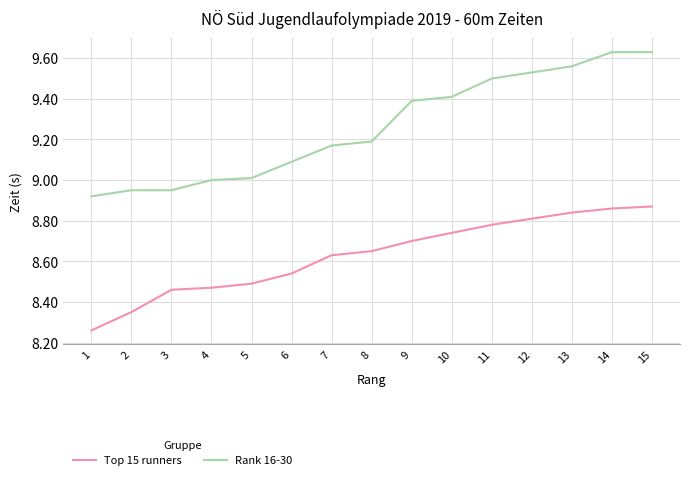

Is the value of Top 15 runners at 10 greater than the value of Rank 16-30 at 13?

No